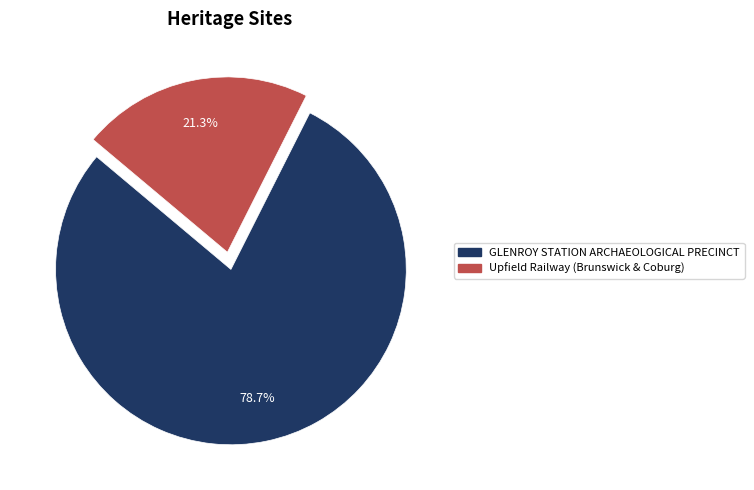

What is the ratio of the value at GLENROY STATION ARCHAEOLOGICAL PRECINCT to the value at Upfield Railway (Brunswick & Coburg)?

3.7